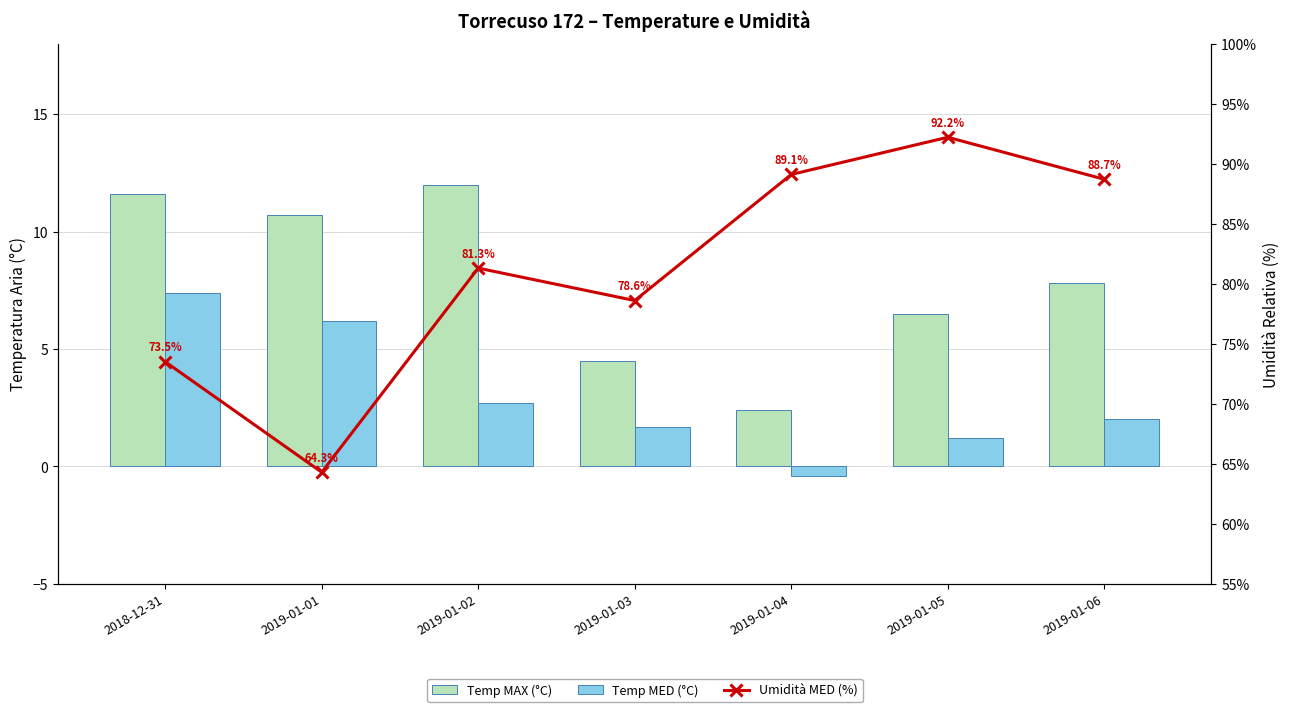

Is the value of Temp MAX (°C) at 2019-01-05 greater than the value of Umidità MED (%) at 2019-01-01?

No